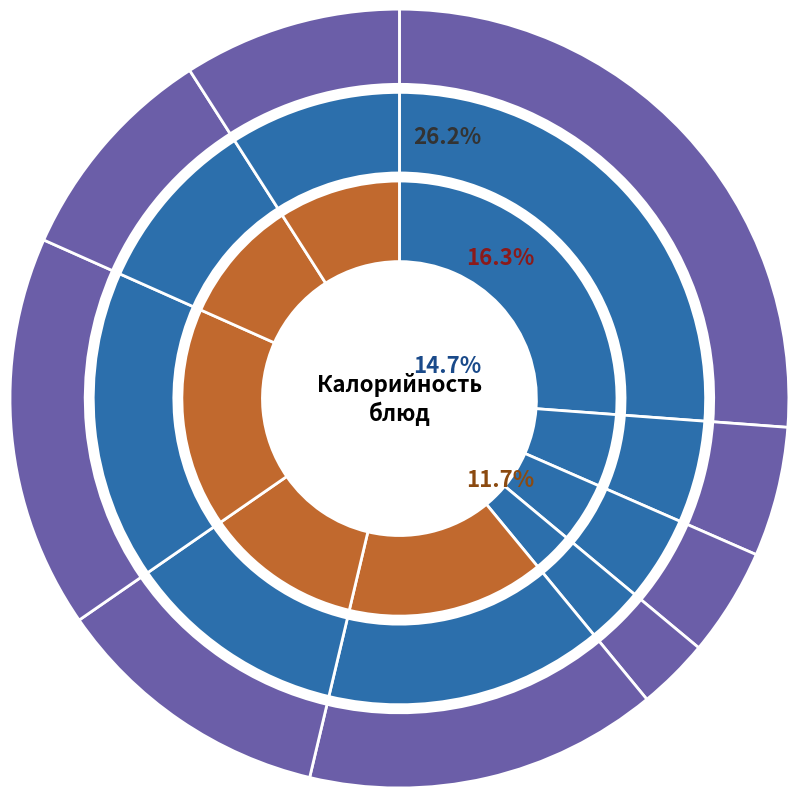

Is it true that плов /д /г is 17% of the pie?

False